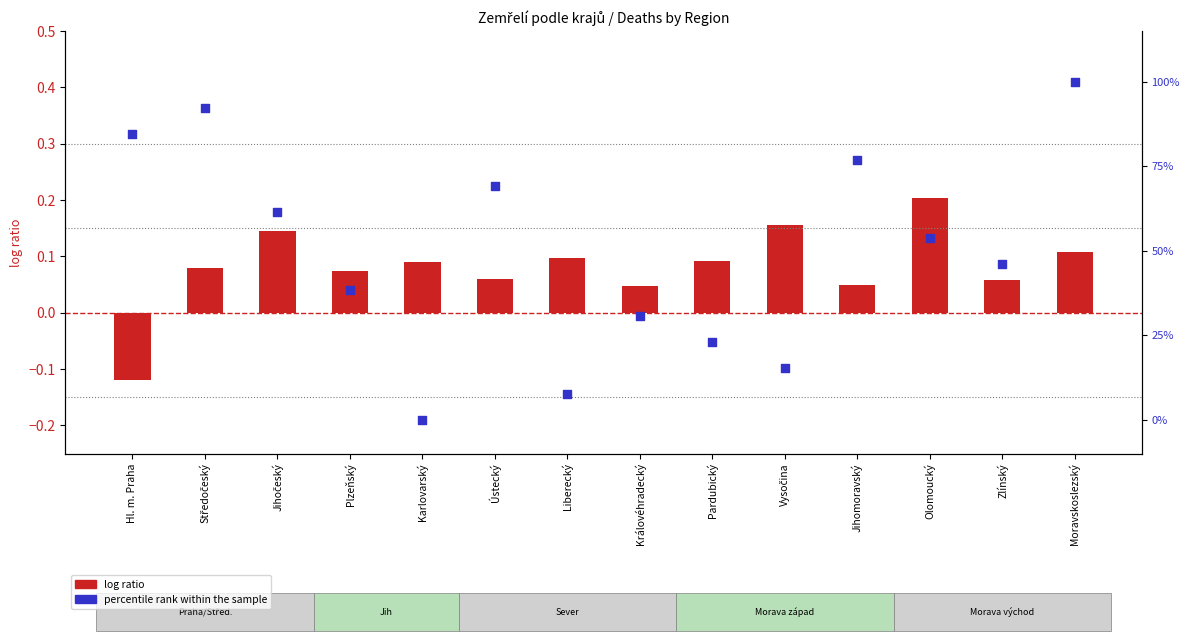

Which series reaches the maximum Y coordinate?

percentile rank within the sample